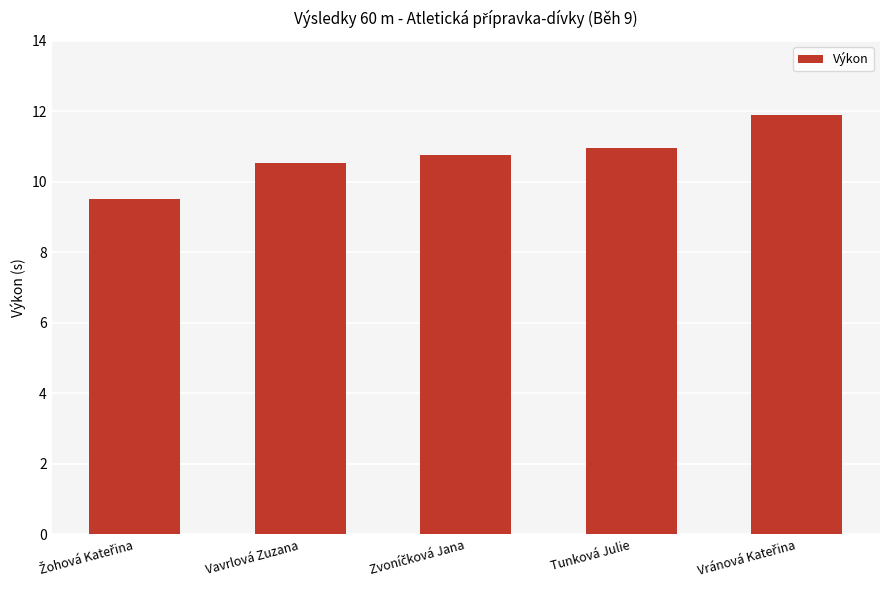

What value does the data have at Tunková Julie?

11.0